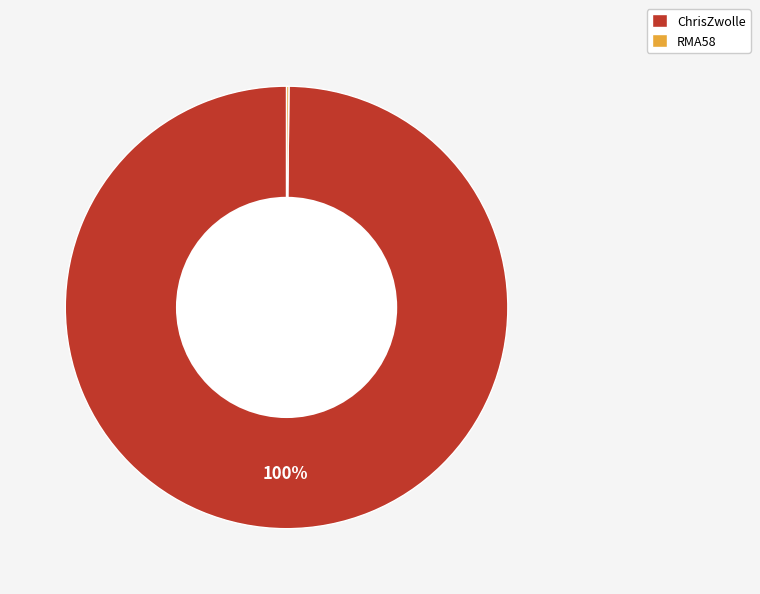

Which slice represents more than half of the pie?

ChrisZwolle